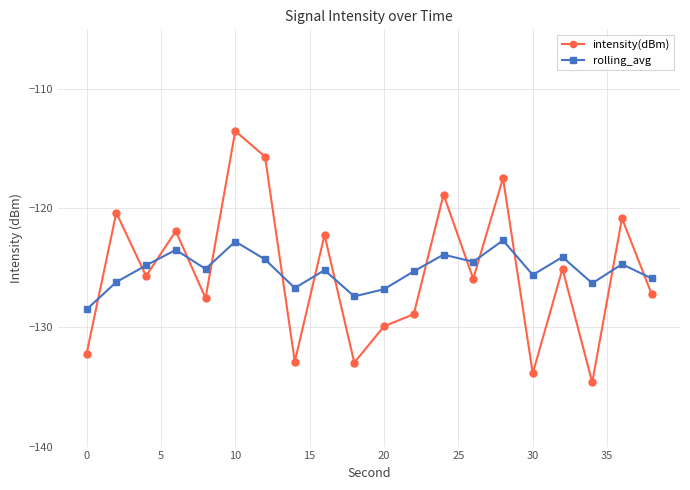

What is the value of the intensity(dBm) point at the 10th from the left?

-133.0